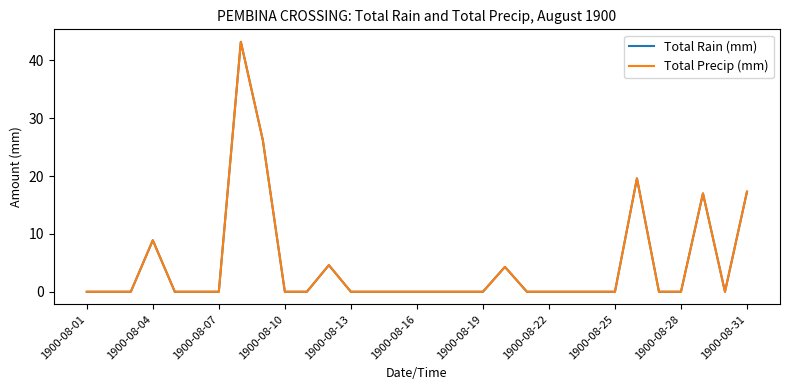

What is the average value of the Total Rain (mm) series?

4.6